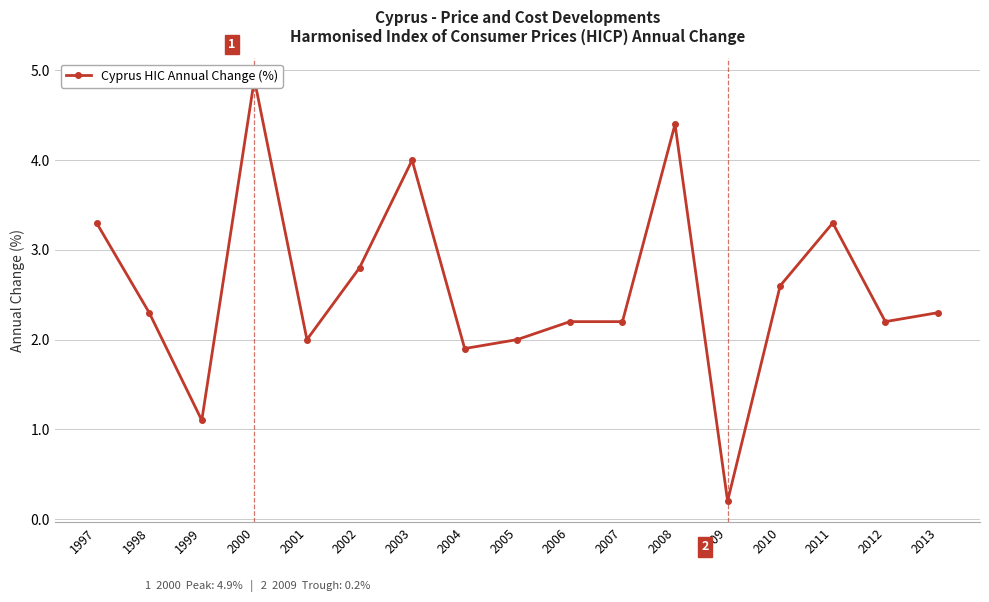

What is the greatest value displayed?

4.9